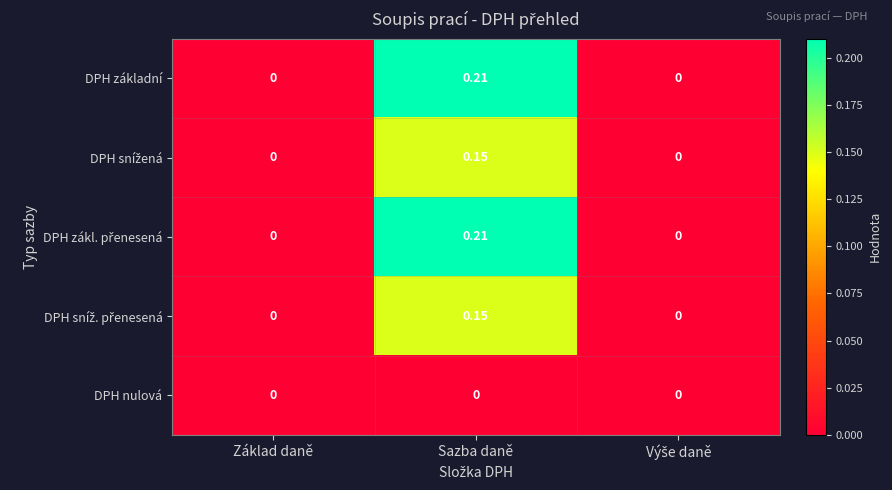

At which category is the sum across all series the highest?

Sazba daně